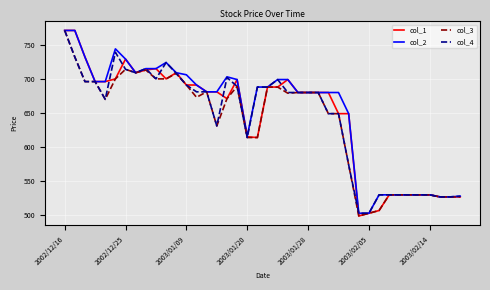

What is the maximum value for col_2?

771